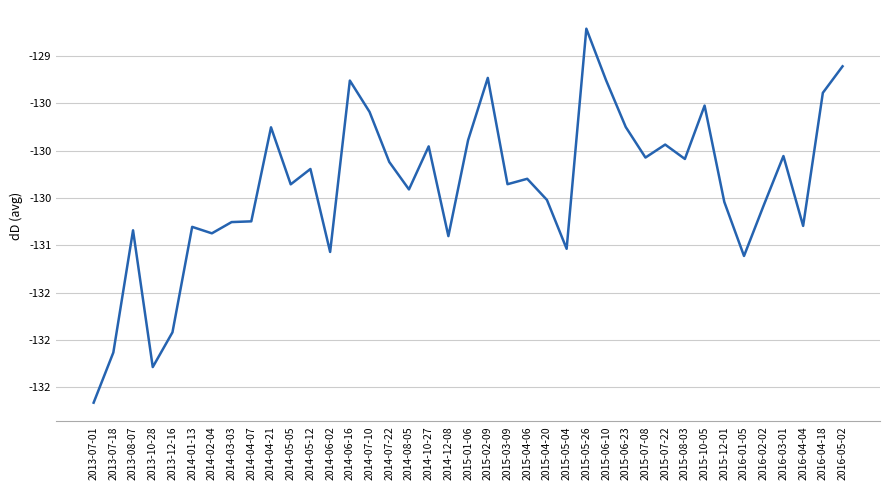

What is the difference between the maximum and minimum values?

4.0